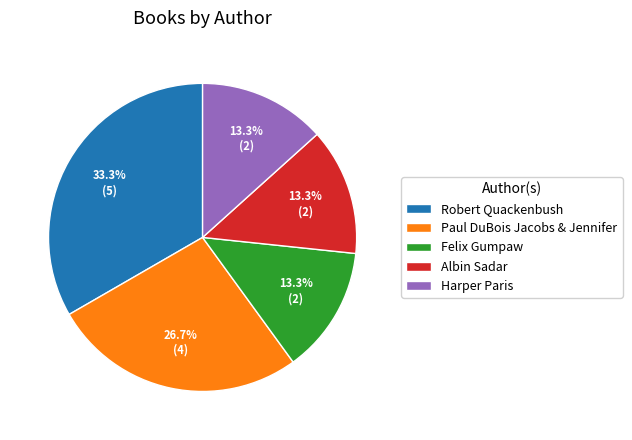

Between Paul DuBois Jacobs & Jennifer and Albin Sadar, which is larger?

Paul DuBois Jacobs & Jennifer